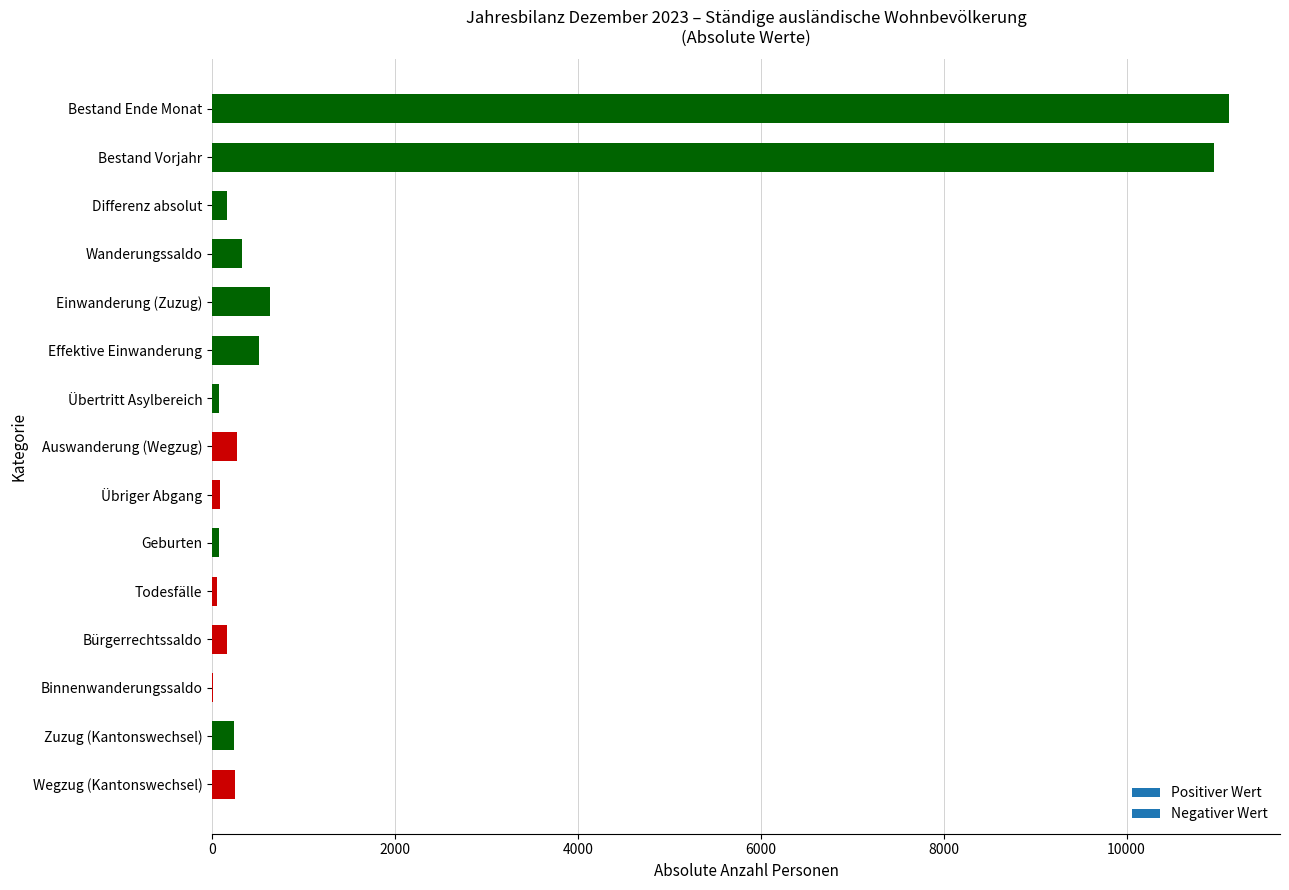

Does the chart contain stacked bars?

No